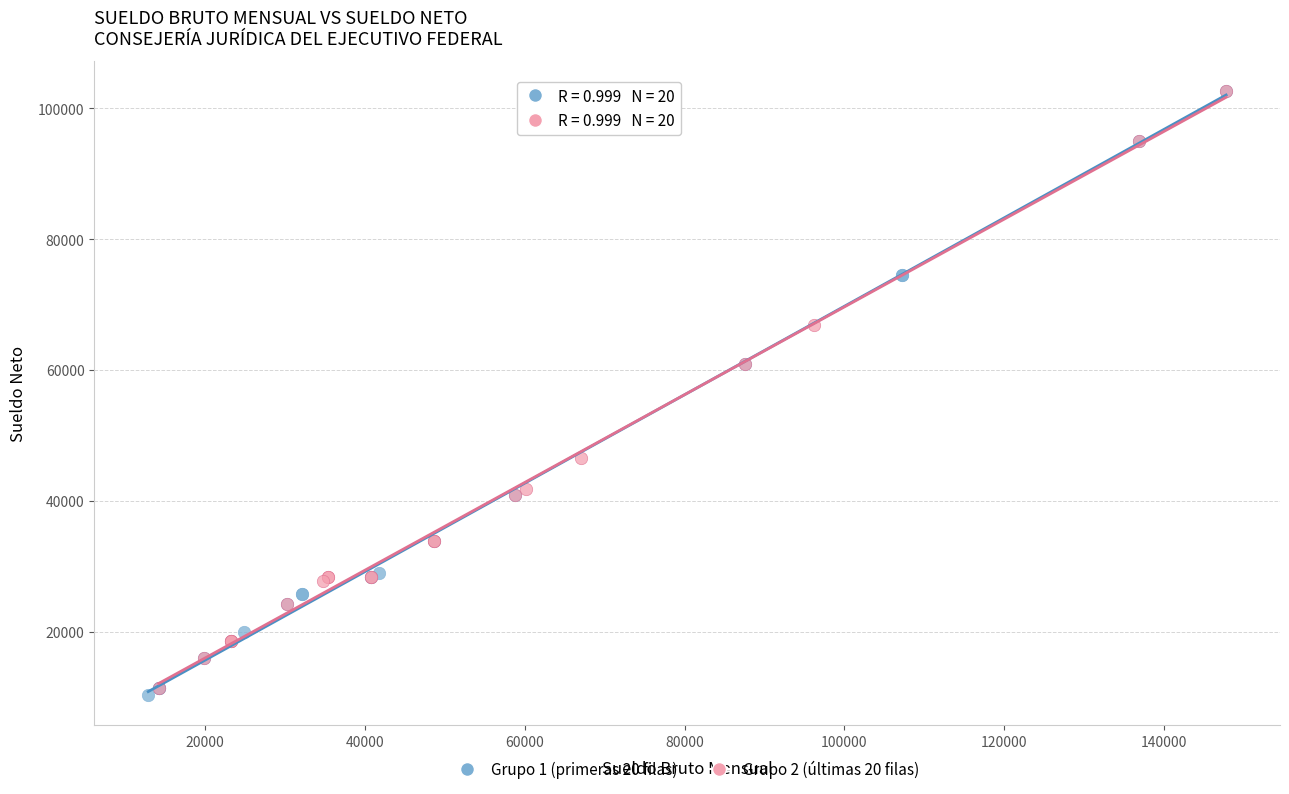

Which series contains the lowest Y value?

Grupo 1 (primeras 20 filas)